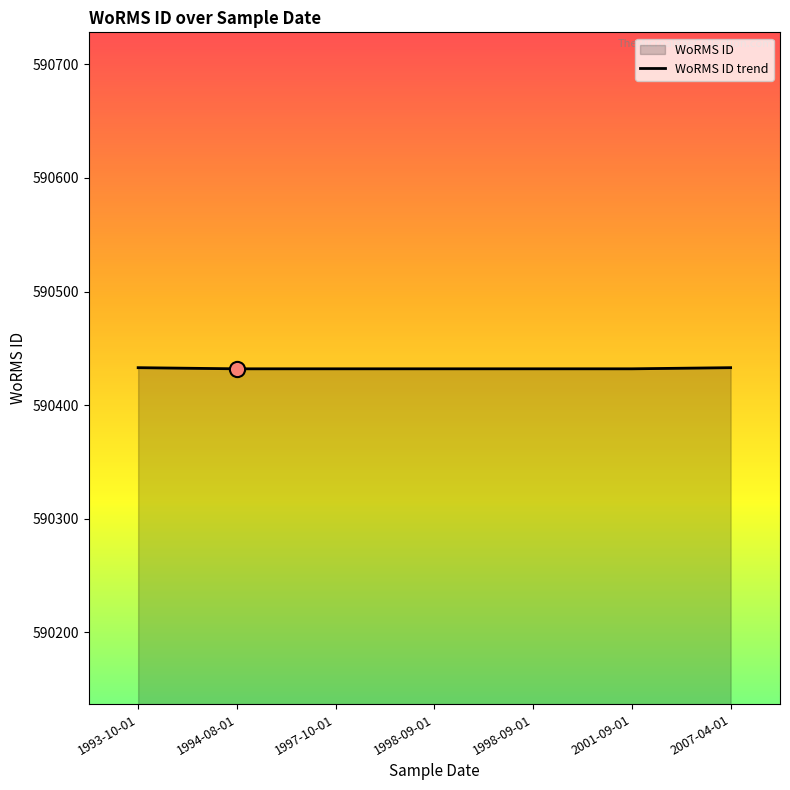

What is the change in value from 1994-08-01 to 2007-04-01?

+1